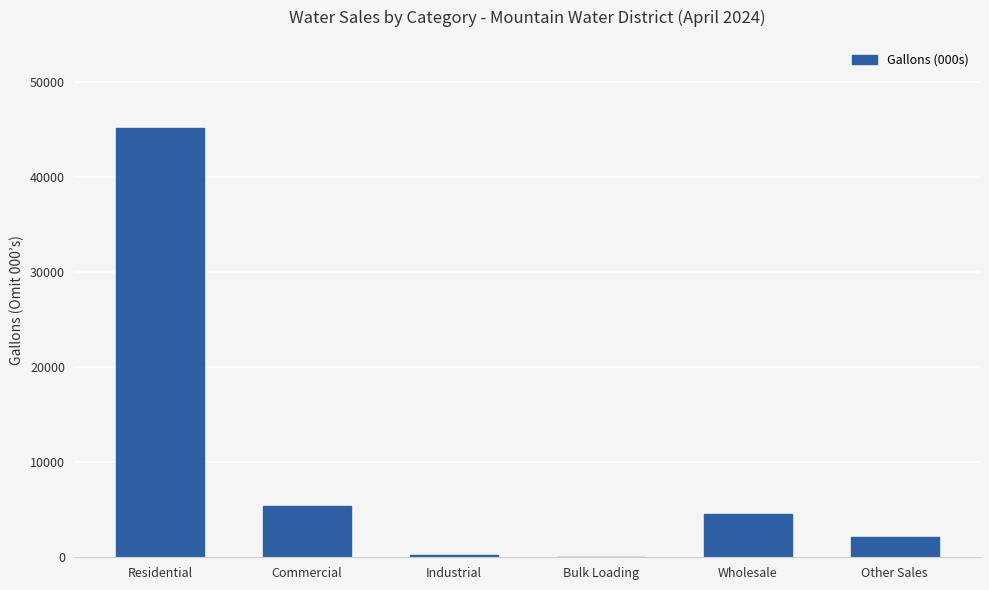

Which has a higher value, Bulk Loading or Residential?

Residential